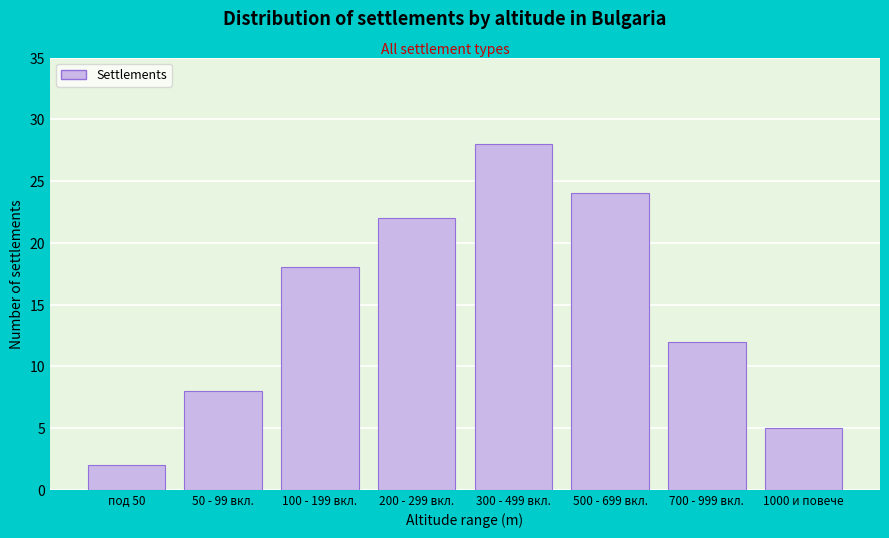

Reading right to left, list all the values displayed in this chart.

1000 и повече=5	700 - 999 вкл.=12	500 - 699 вкл.=24	300 - 499 вкл.=28	200 - 299 вкл.=22	100 - 199 вкл.=18	50 - 99 вкл.=8	под 50=2